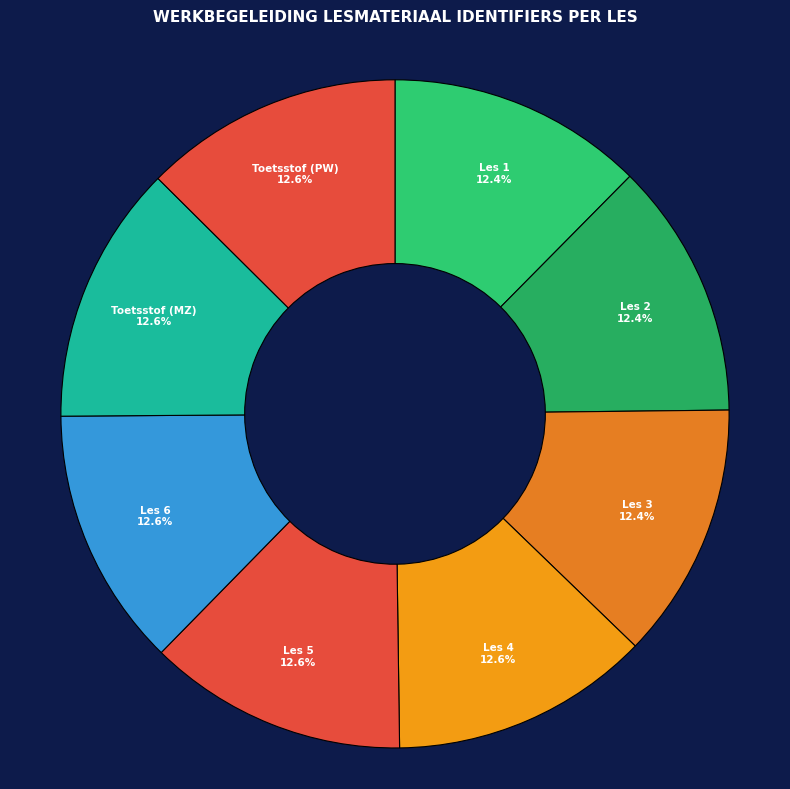

What percentage do Les 3 and Les 2 together represent?

24.8%